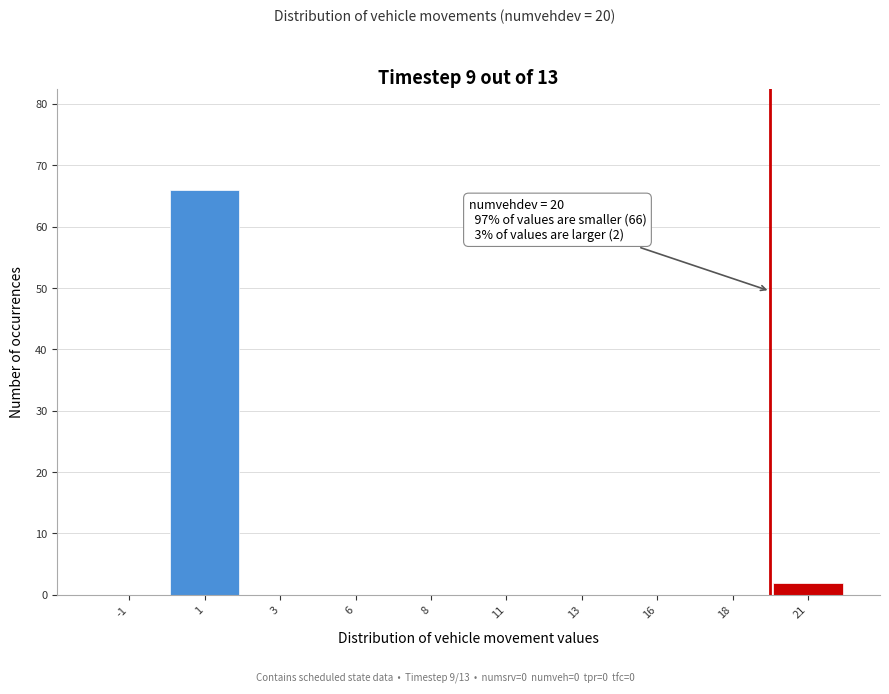

Reading left to right, transcribe all the data shown in this chart.

-1=0	1=66	3=0	6=0	8=0	11=0	13=0	16=0	18=0	21=2